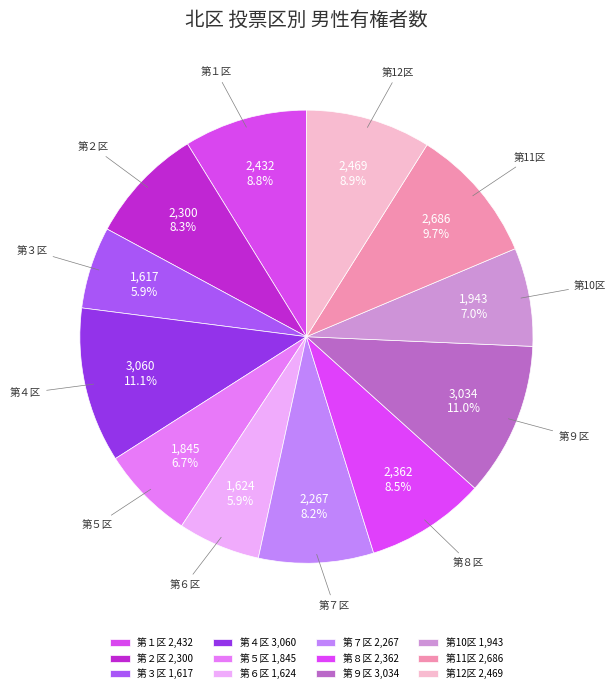

To the nearest percent, what is the difference between the 第１区 and 第６区 slice percentages?

3%